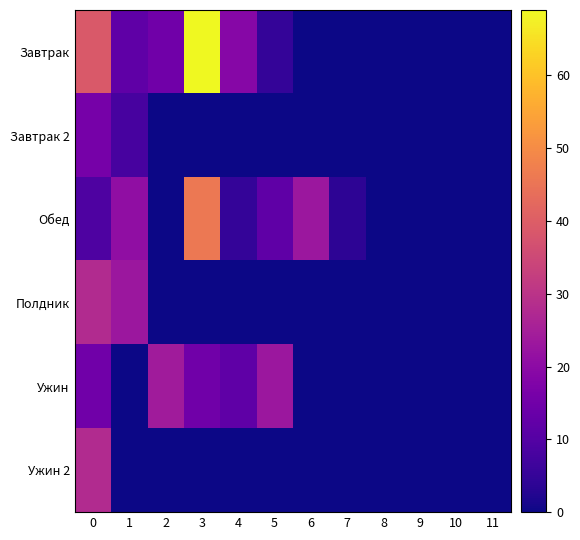

What is the maximum value shown in the chart?

69